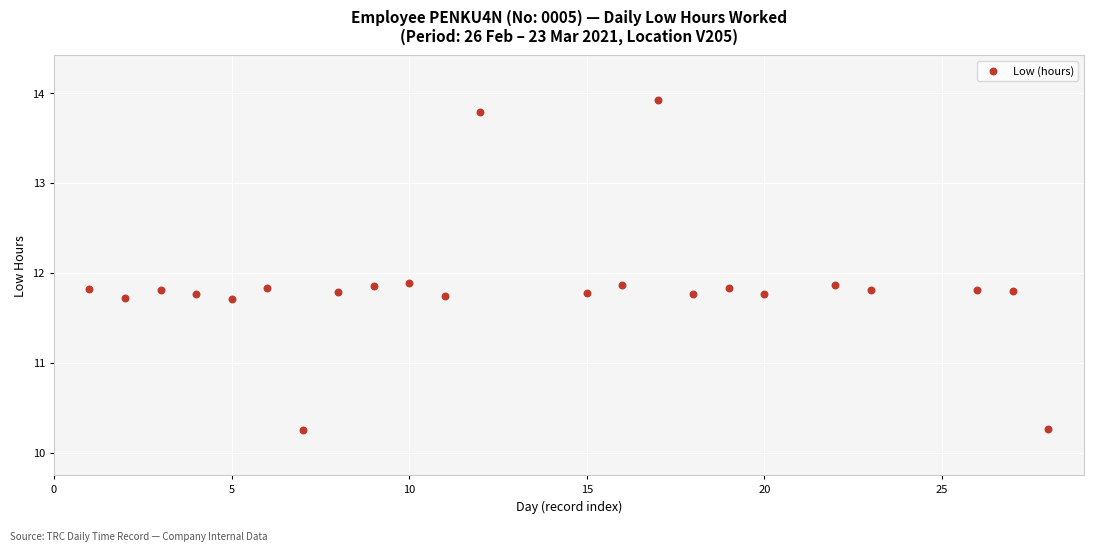

What is the range of Y values (max minus min)?

3.7